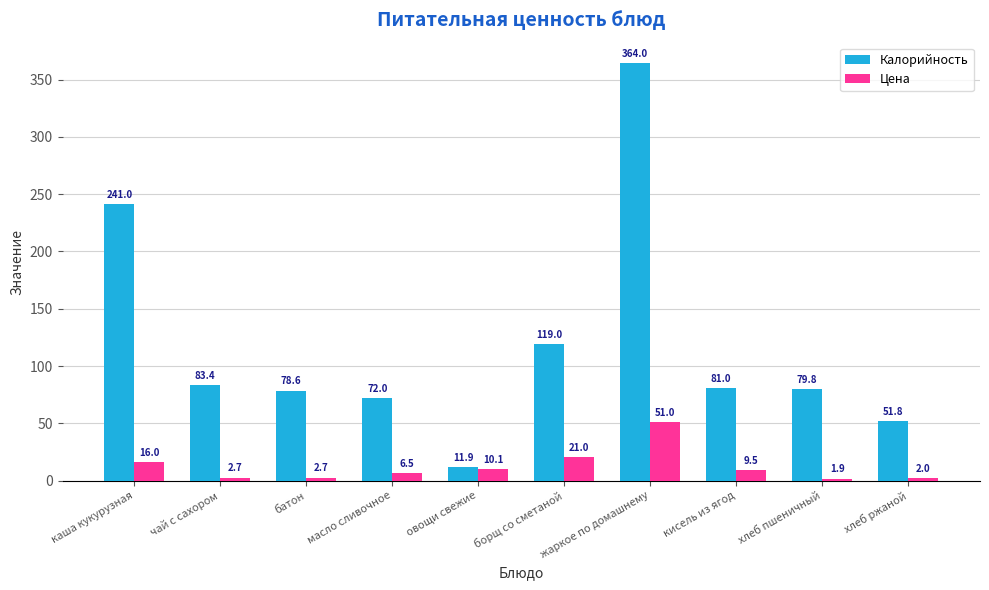

How many bars are there in total?

20